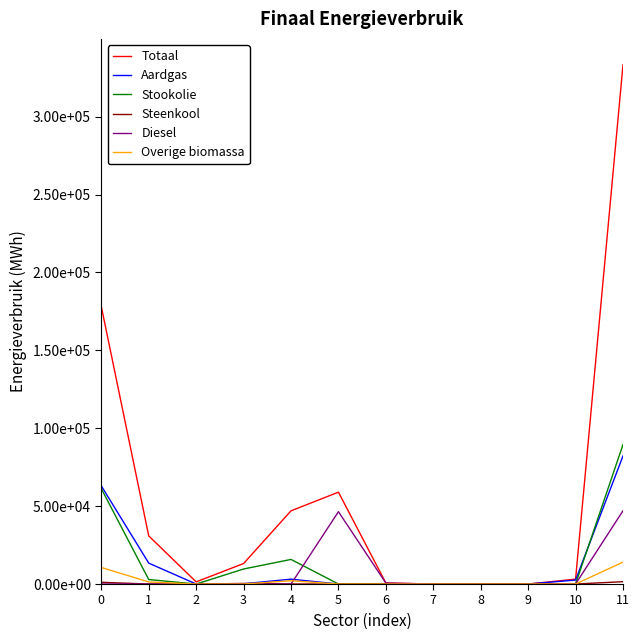

Reading left to right, what are all the values shown in this chart?

Totaal: 0=178070.5	1=30874.8	2=1387.1	3=13161.6	4=46988.6	5=58946.6	6=641.5	7=0.0	8=0.0	9=0.0	10=3148.1	11=333218.8
Aardgas: 0=62975.1	1=13416.4	2=0.0	3=174.9	4=3107.7	5=4.1	6=0.0	7=0.0	8=0.0	9=0.0	10=2542.4	11=82220.7
Stookolie: 0=61209.6	1=2872.6	2=0.0	3=9639.6	4=15788.4	5=0.0	6=0.0	7=0.0	8=0.0	9=0.0	10=0.0	11=89510.1
Steenkool: 0=1110.6	1=0.0	2=0.0	3=365.4	4=25.9	5=0.0	6=0.0	7=0.0	8=0.0	9=0.0	10=0.0	11=1501.9
Diesel: 0=0.0	1=0.0	2=0.0	3=0.0	4=0.0	5=46431.6	6=611.4	7=0.0	8=0.0	9=0.0	10=0.0	11=47043.0
Overige biomassa: 0=10626.1	1=1329.5	2=0.0	3=0.0	4=2112.2	5=0.0	6=0.0	7=0.0	8=0.0	9=0.0	10=0.0	11=14067.8